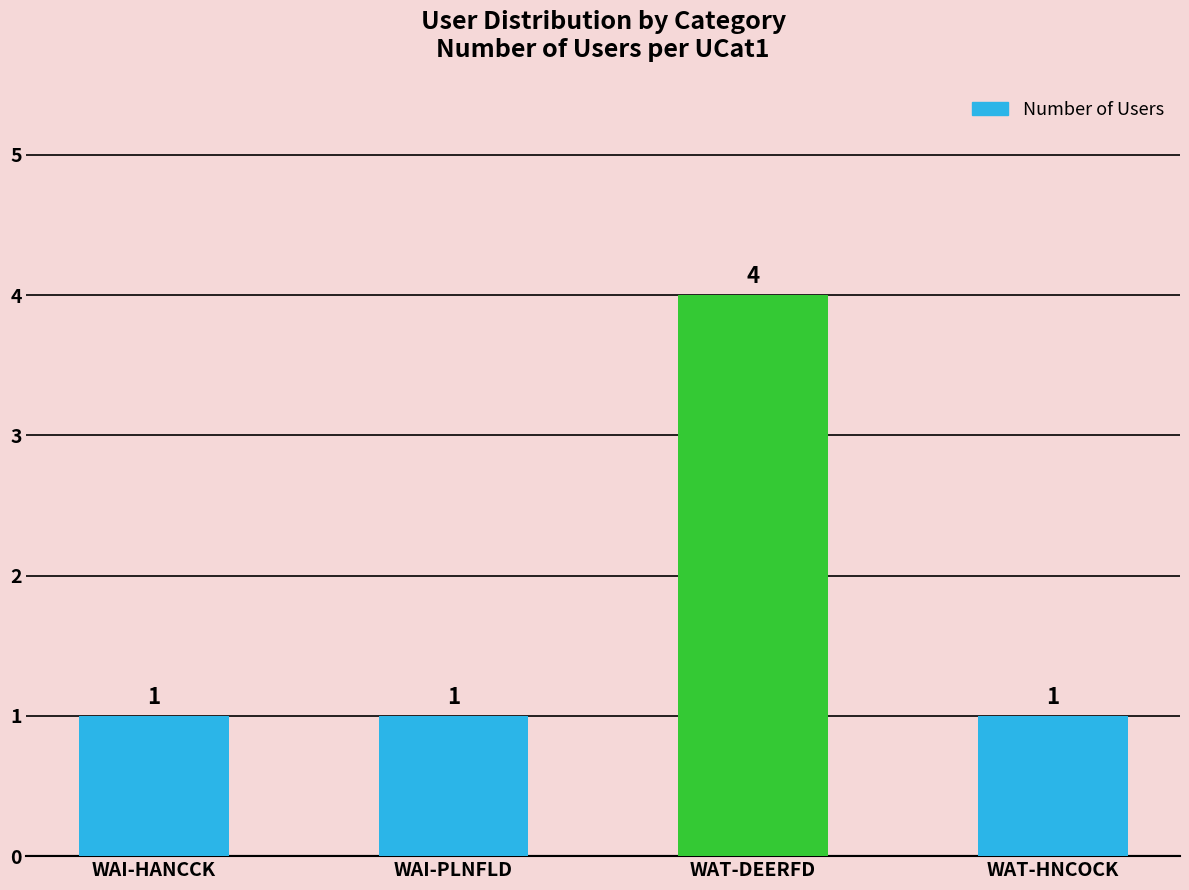

What is the sum of all values?

7